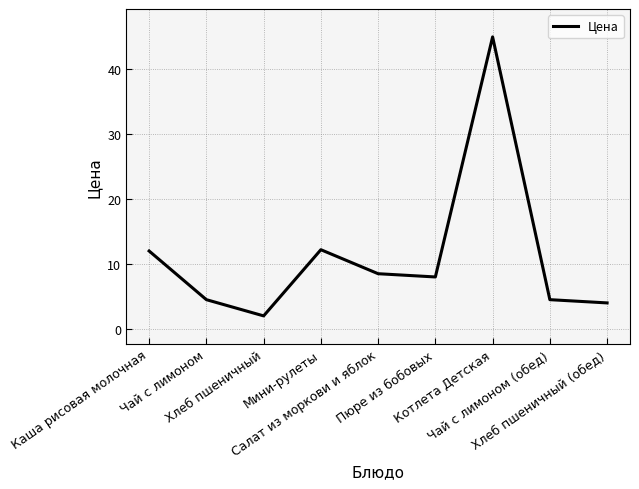

How many values are below 8?

4